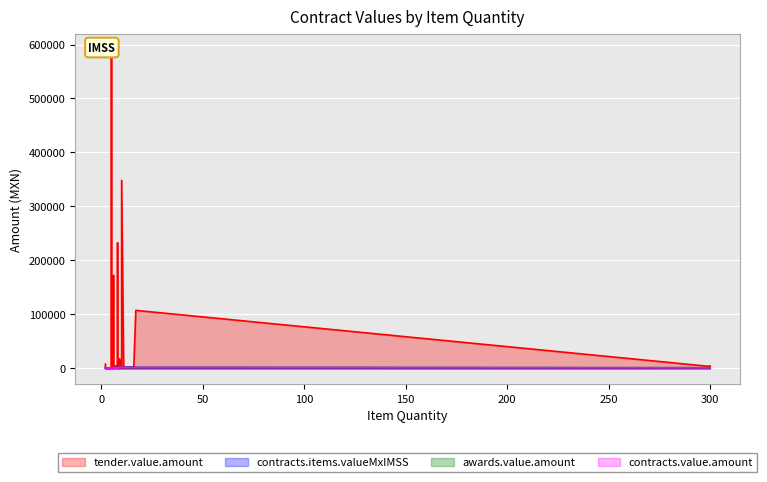

The value of awards.value.amount at 7 is 1365.8. True or false?

True